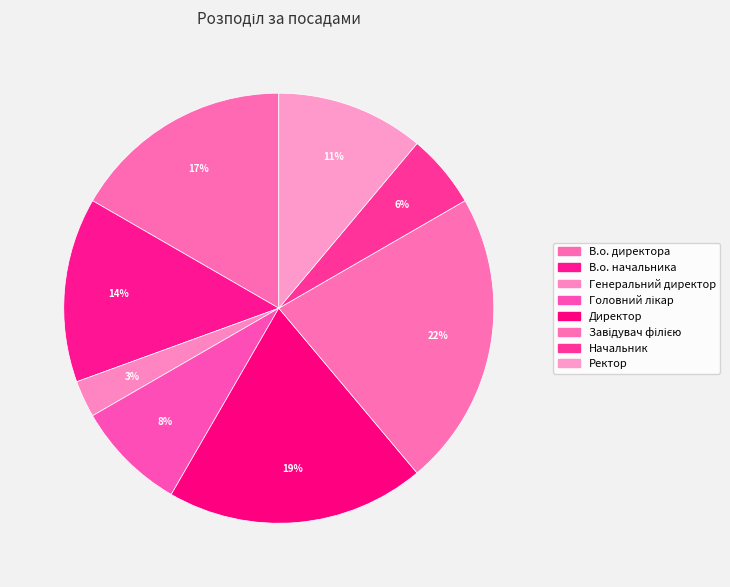

Count the number of slices in the pie.

8